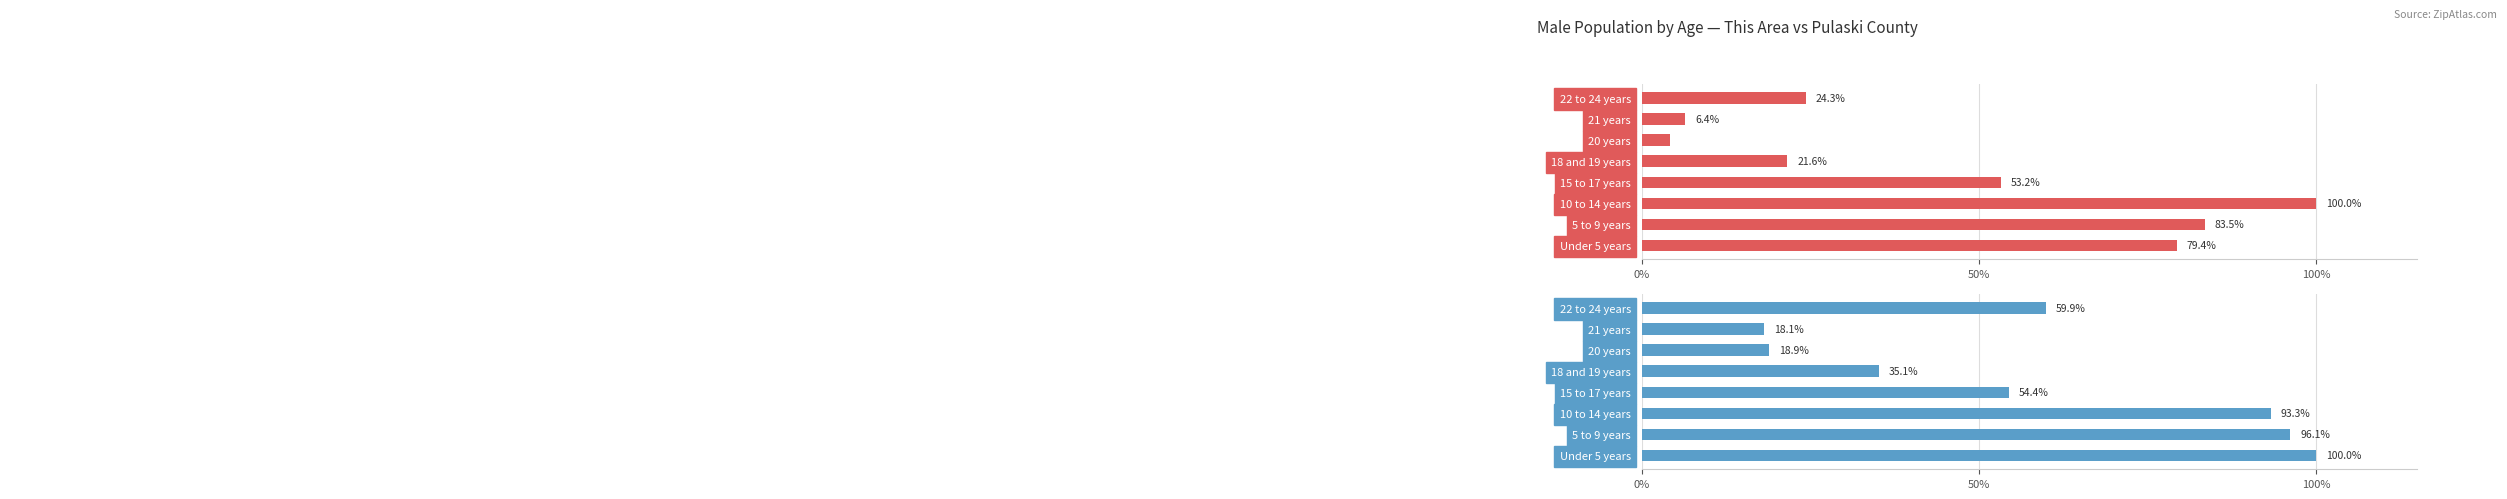

What is the sum of the Pulaski County values at Under 5 years and 15 to 17 years?

154.4